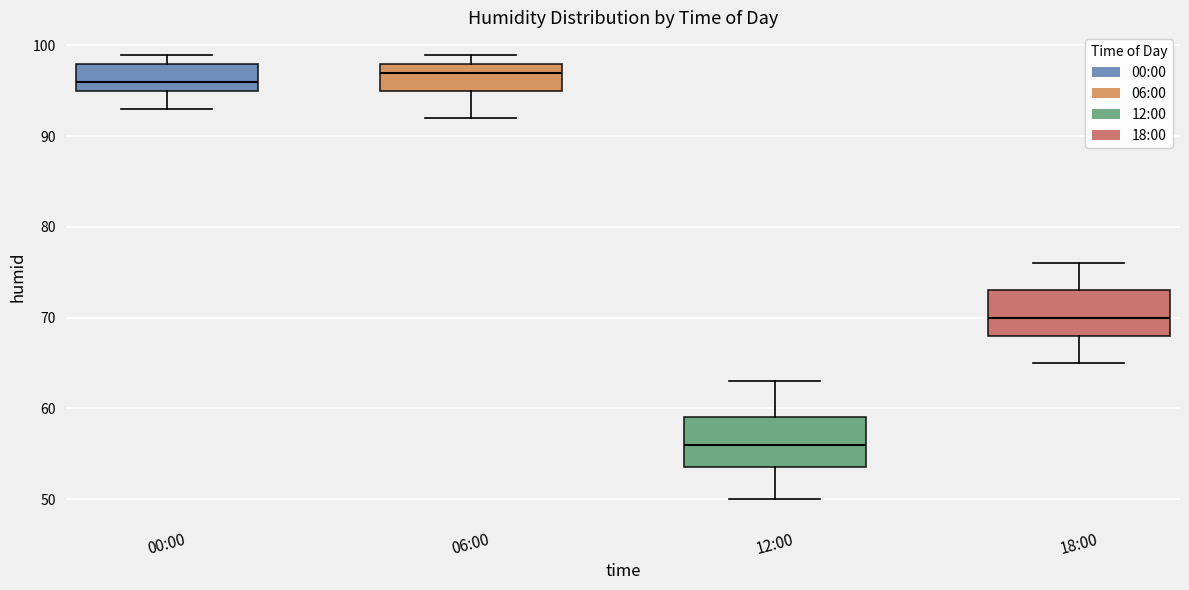

Reading left to right, transcribe this box plot: for each box, give where its median line is, the range the box spans, and where its two whiskers end, as read against the y-axis. The values are not printed on the chart, so give them approximately, as read against the axis.

00:00: median 96, box 95 to 98, whiskers 93 to 99
06:00: median 97, box 95 to 98, whiskers 92 to 99
12:00: median 56, box 54 to 59, whiskers 50 to 63
18:00: median 70, box 68 to 73, whiskers 65 to 76